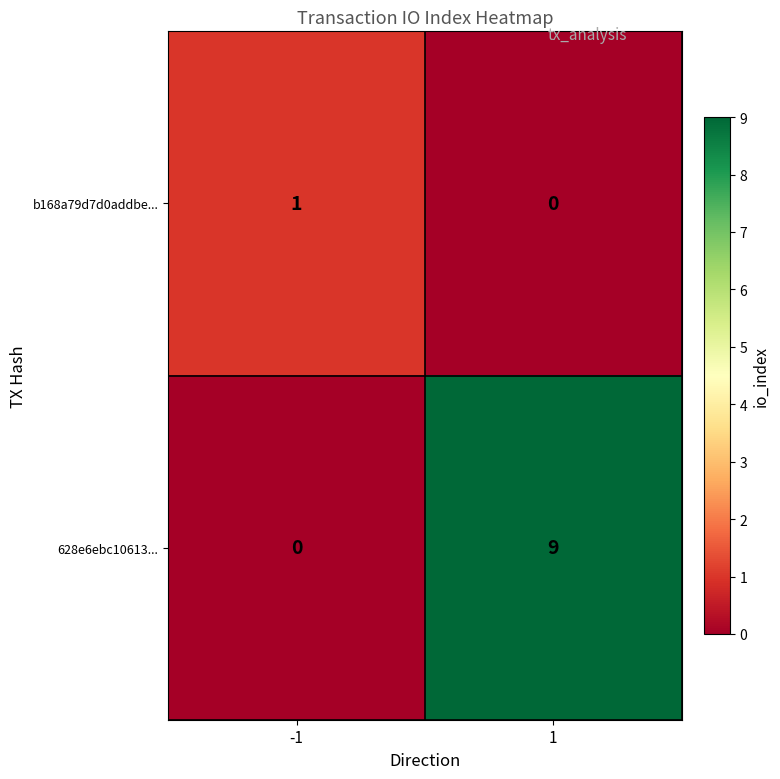

How many data points does each series have?

2